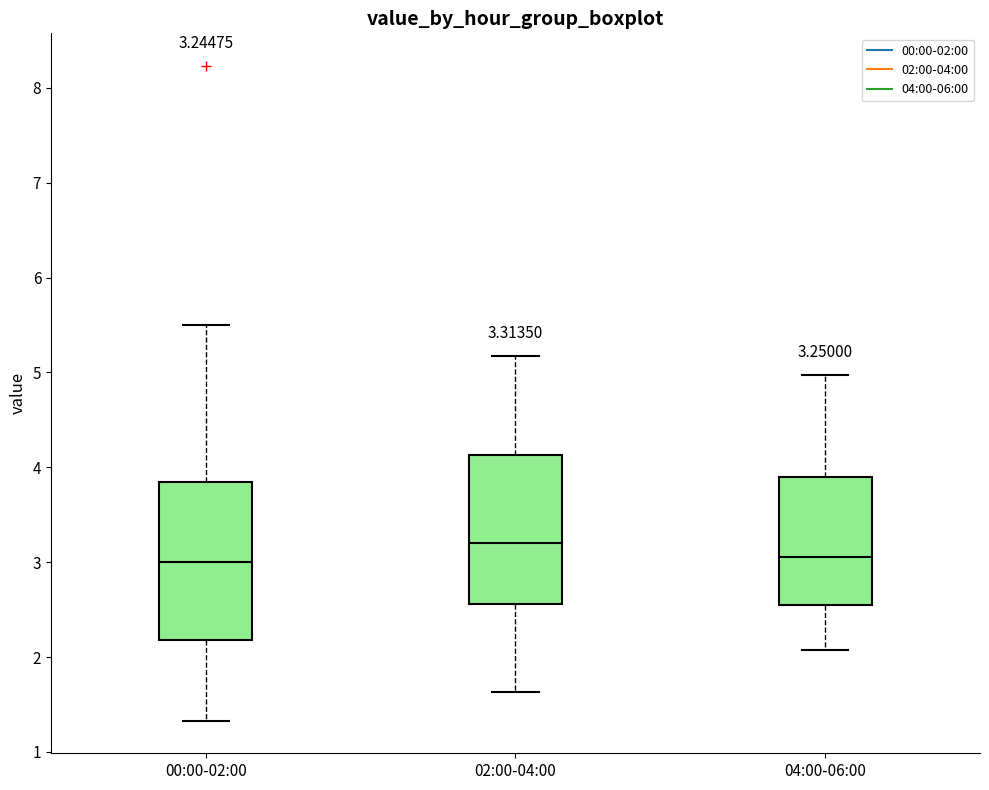

Which box is the tallest, from its lower edge to its upper edge?

00:00-02:00